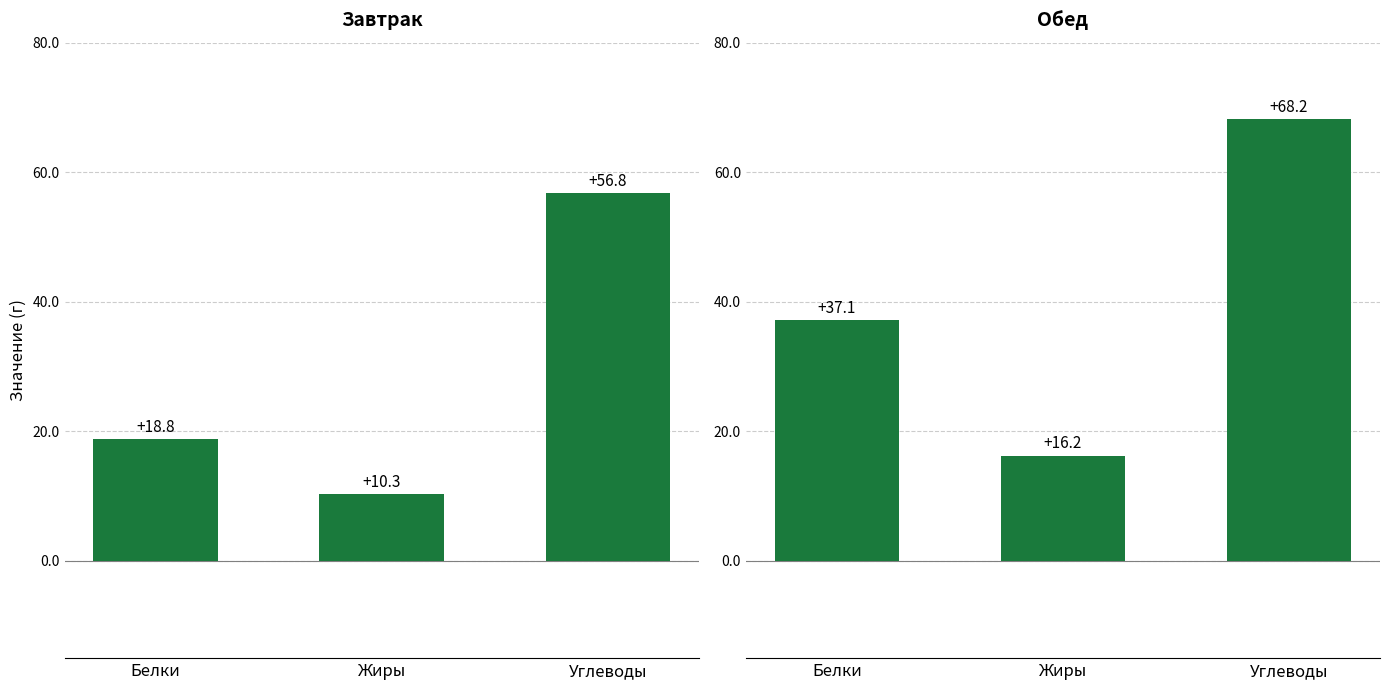

At which label does Завтрак first exceed 18?

Белки